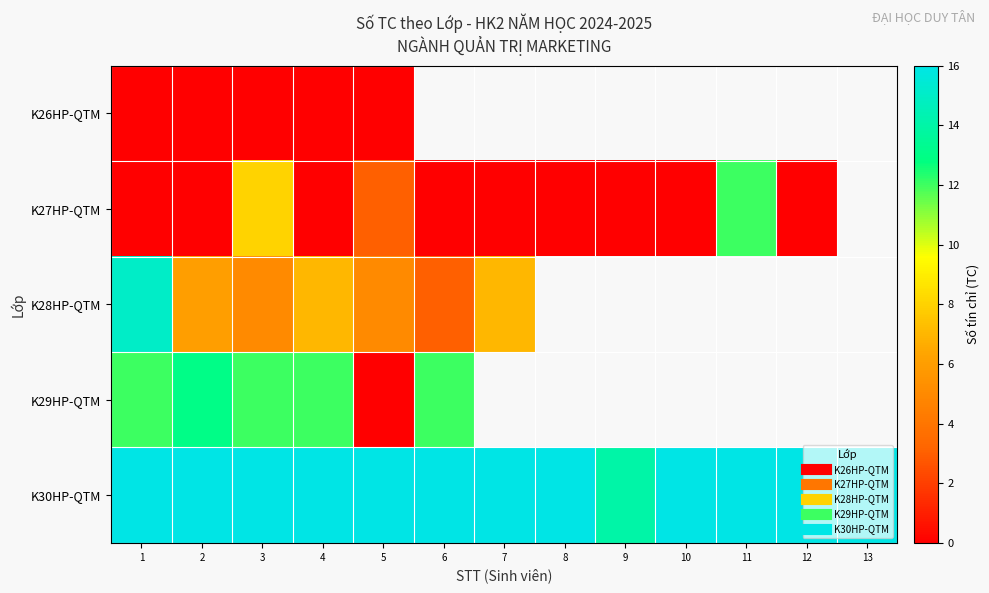

At which label is K29HP-QTM closest to 6?

1